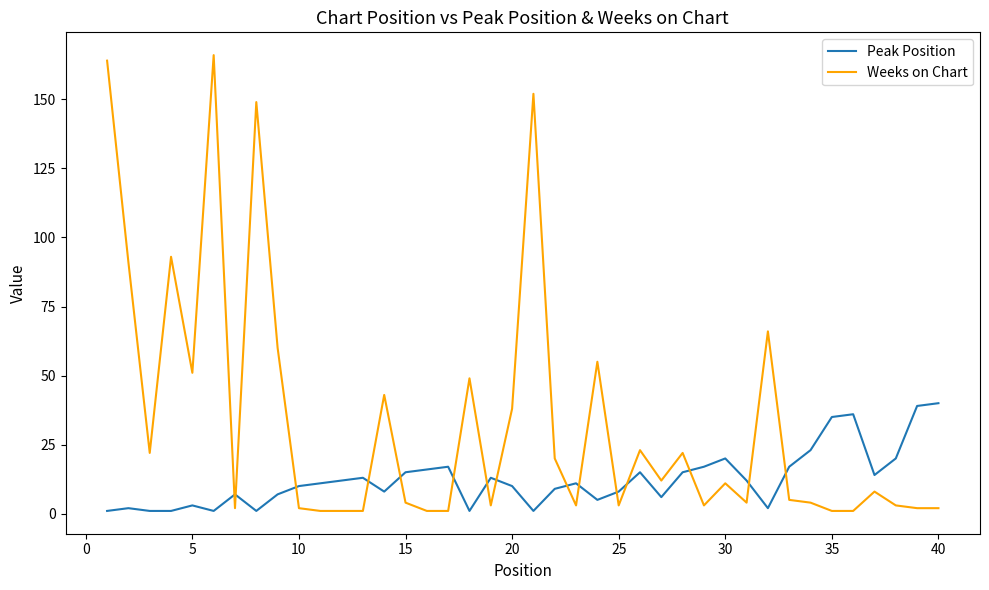

Which series has the largest total across all categories?

Weeks on Chart